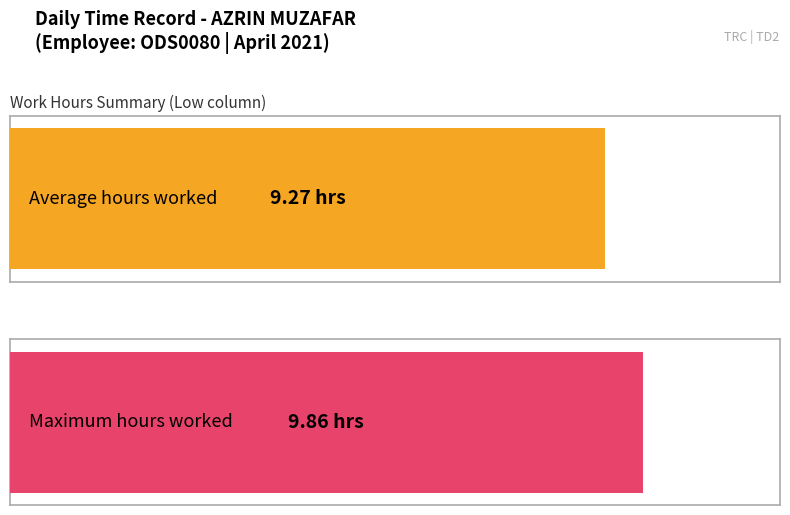

Is it true that Low (hours) equals 11.8 at 15?

False